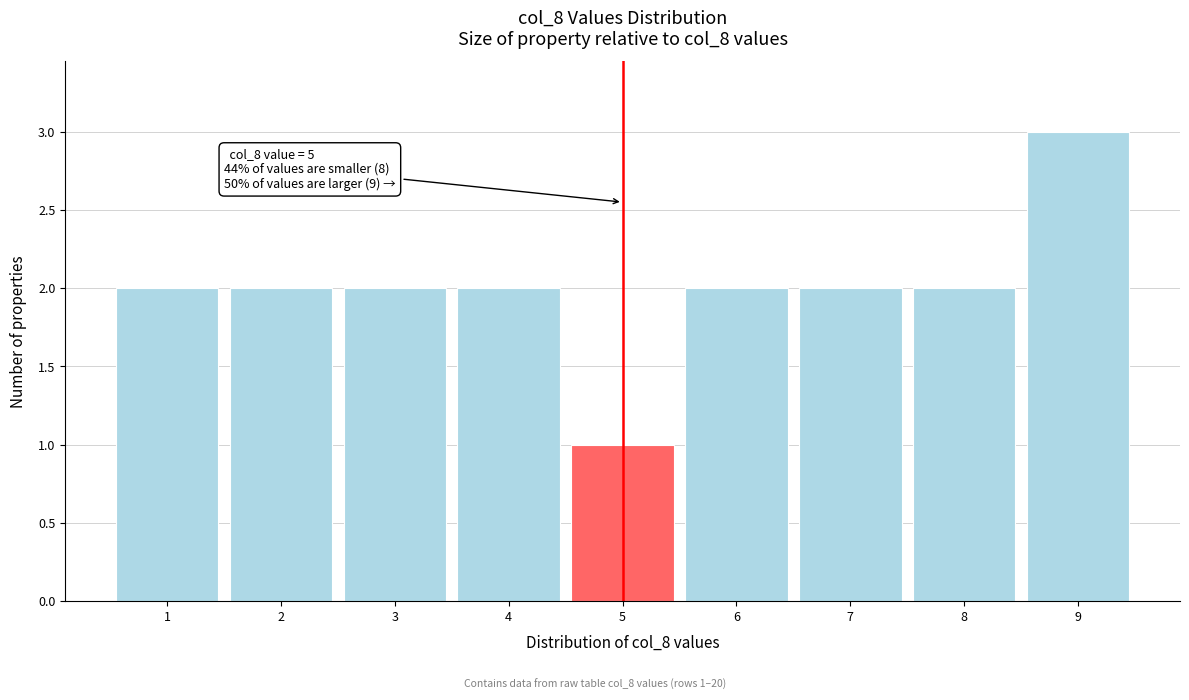

Over which range of the x-axis is the bar tallest?

8.5 to 9.5